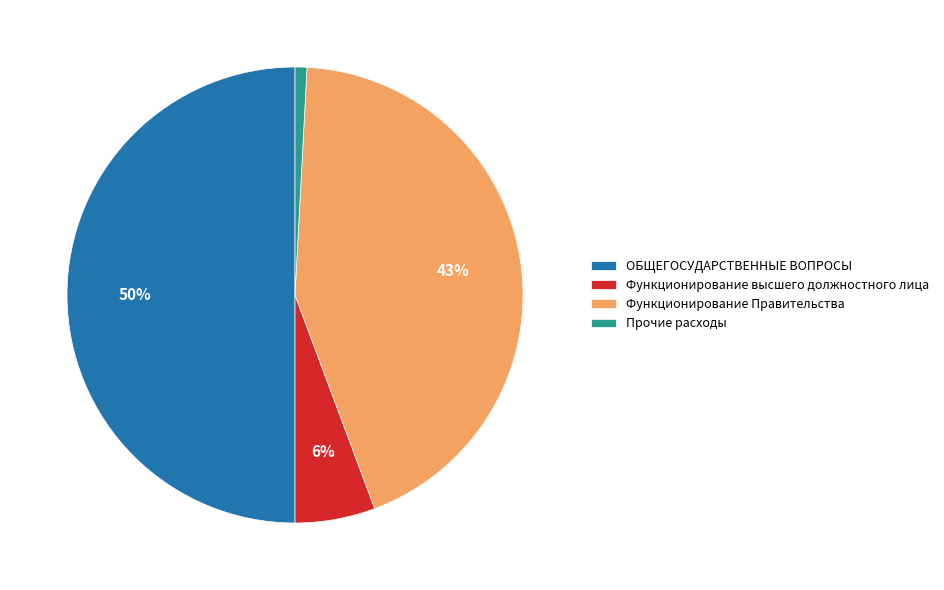

To the nearest percent, what is the difference between the Прочие расходы and Функционирование высшего должностного лица slice percentages?

5%